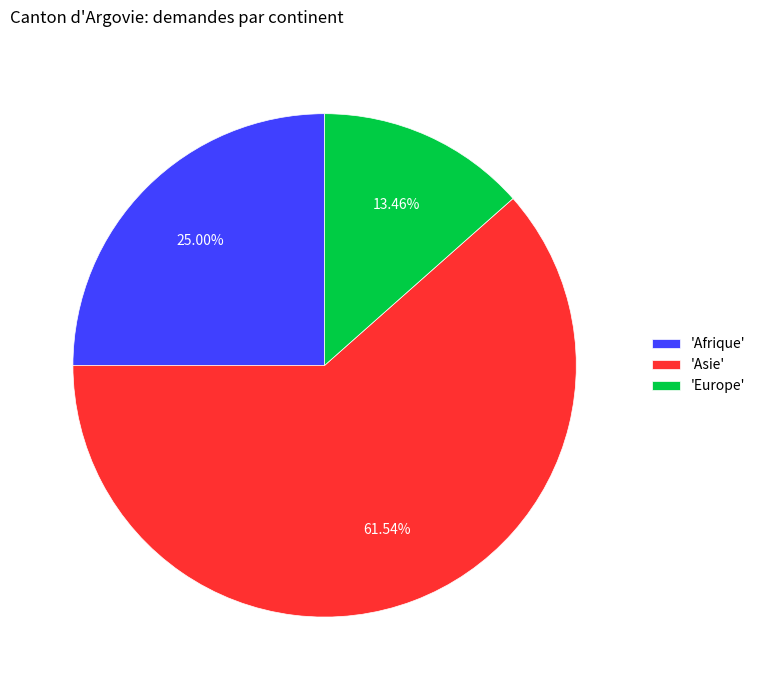

How many slices are in this pie chart?

3